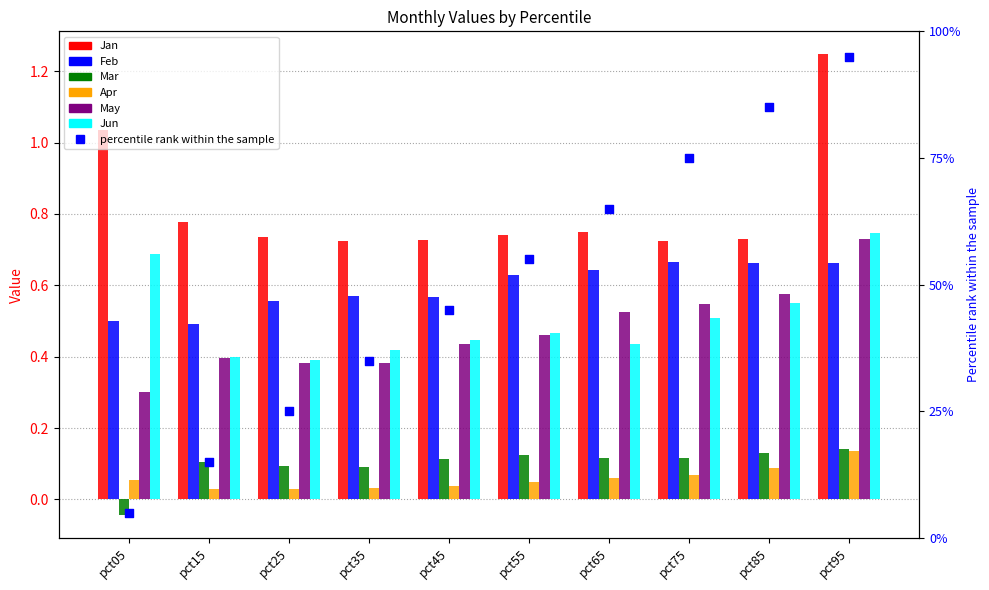

What is the total value across all series at pct05?

2.5